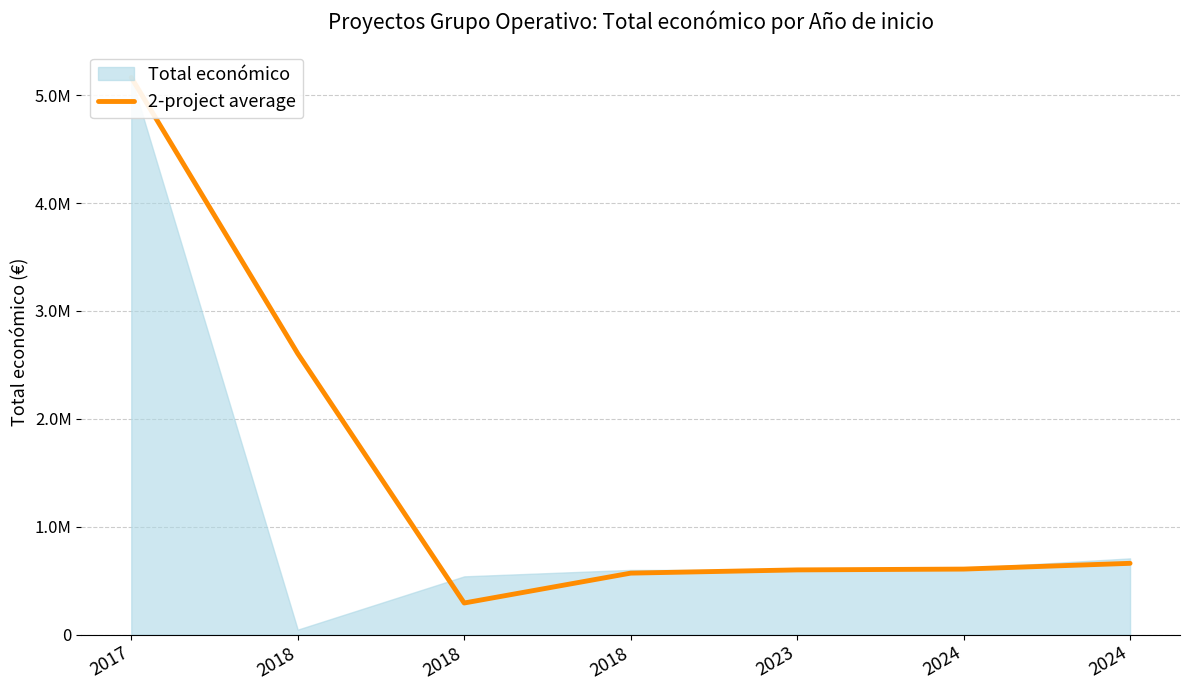

What is the greatest value displayed?

5163335.0